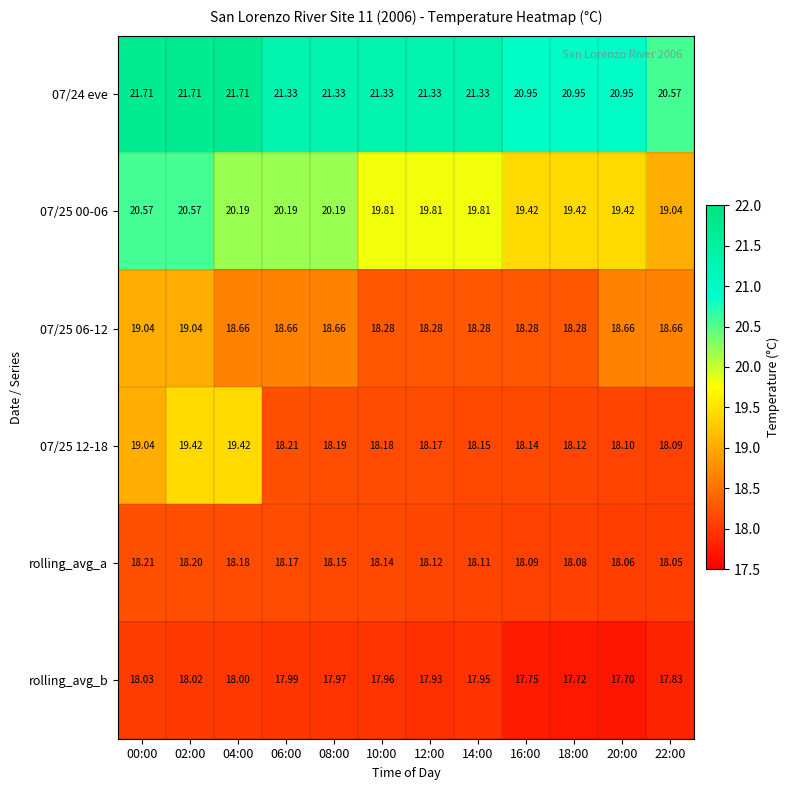

Reading left to right, what are all the values shown in this chart?

07/24 eve: 00:00=21.7	02:00=21.7	04:00=21.7	06:00=21.3	08:00=21.3	10:00=21.3	12:00=21.3	14:00=21.3	16:00=20.9	18:00=20.9	20:00=20.9	22:00=20.6
07/25 00-06: 00:00=20.6	02:00=20.6	04:00=20.2	06:00=20.2	08:00=20.2	10:00=19.8	12:00=19.8	14:00=19.8	16:00=19.4	18:00=19.4	20:00=19.4	22:00=19.0
07/25 06-12: 00:00=19.0	02:00=19.0	04:00=18.7	06:00=18.7	08:00=18.7	10:00=18.3	12:00=18.3	14:00=18.3	16:00=18.3	18:00=18.3	20:00=18.7	22:00=18.7
07/25 12-18: 00:00=19.0	02:00=19.4	04:00=19.4	06:00=18.2	08:00=18.2	10:00=18.2	12:00=18.2	14:00=18.1	16:00=18.1	18:00=18.1	20:00=18.1	22:00=18.1
rolling_avg_a: 00:00=18.2	02:00=18.2	04:00=18.2	06:00=18.2	08:00=18.1	10:00=18.1	12:00=18.1	14:00=18.1	16:00=18.1	18:00=18.1	20:00=18.1	22:00=18.1
rolling_avg_b: 00:00=18.0	02:00=18.0	04:00=18.0	06:00=18.0	08:00=18.0	10:00=18.0	12:00=17.9	14:00=17.9	16:00=17.8	18:00=17.7	20:00=17.7	22:00=17.8